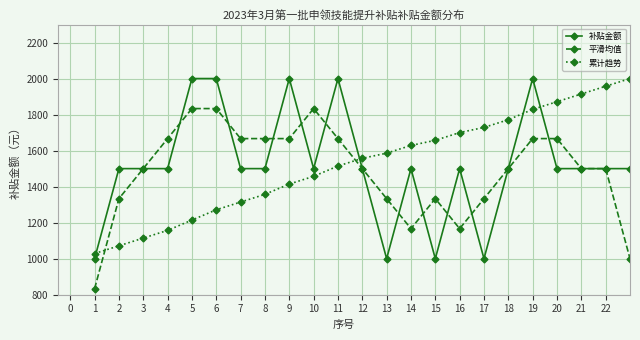

What is the minimum value shown in the chart?

833.3